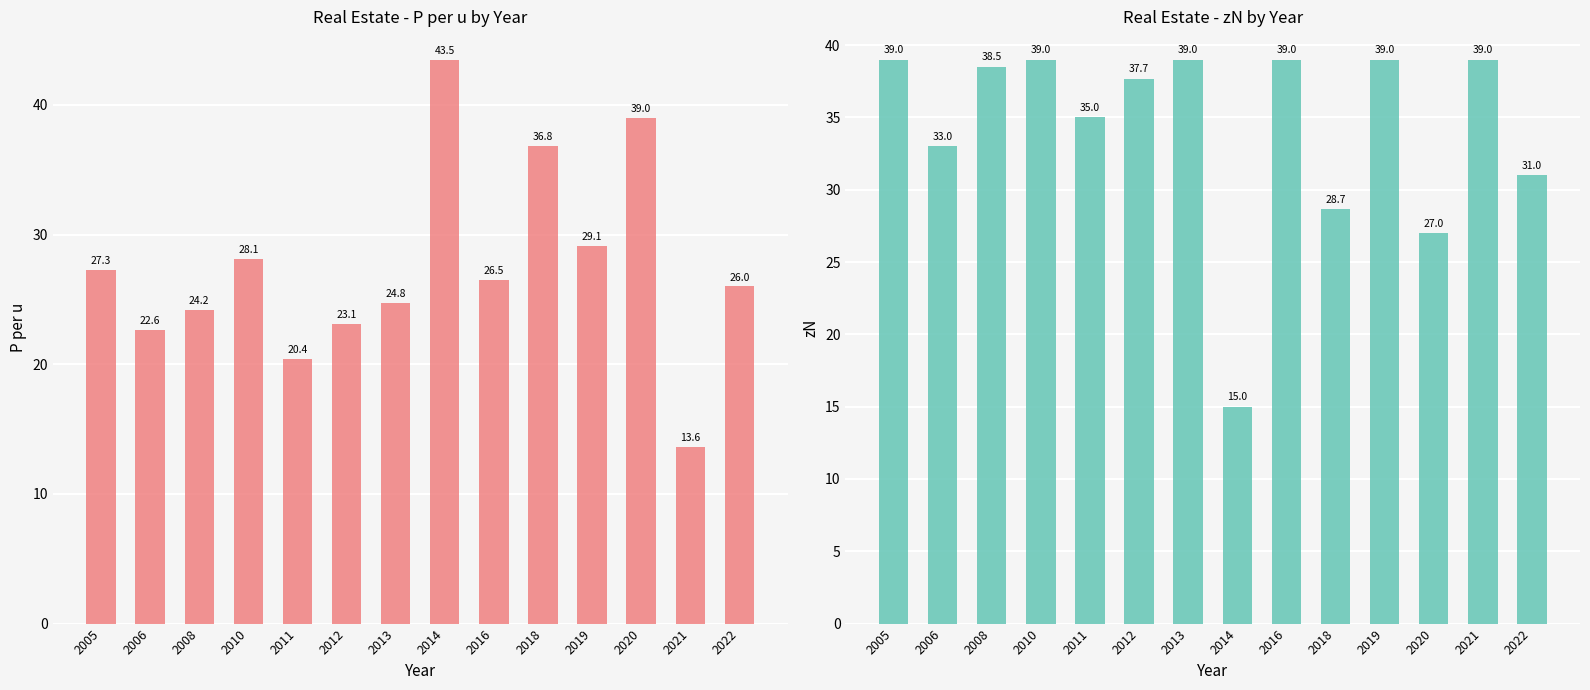

What is the minimum value shown in the chart?

13.6